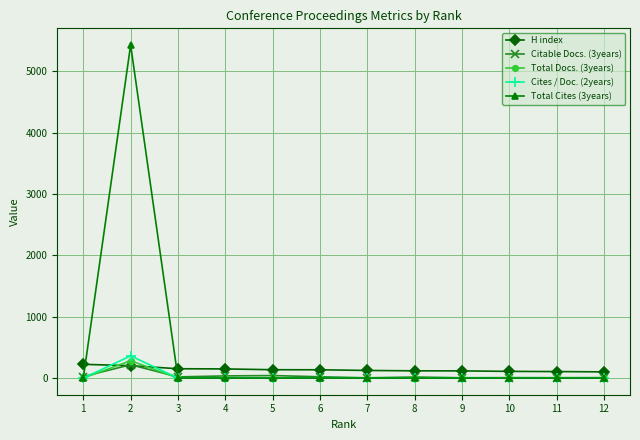

The value of Cites / Doc. (2years) at 4 is 0. True or false?

True